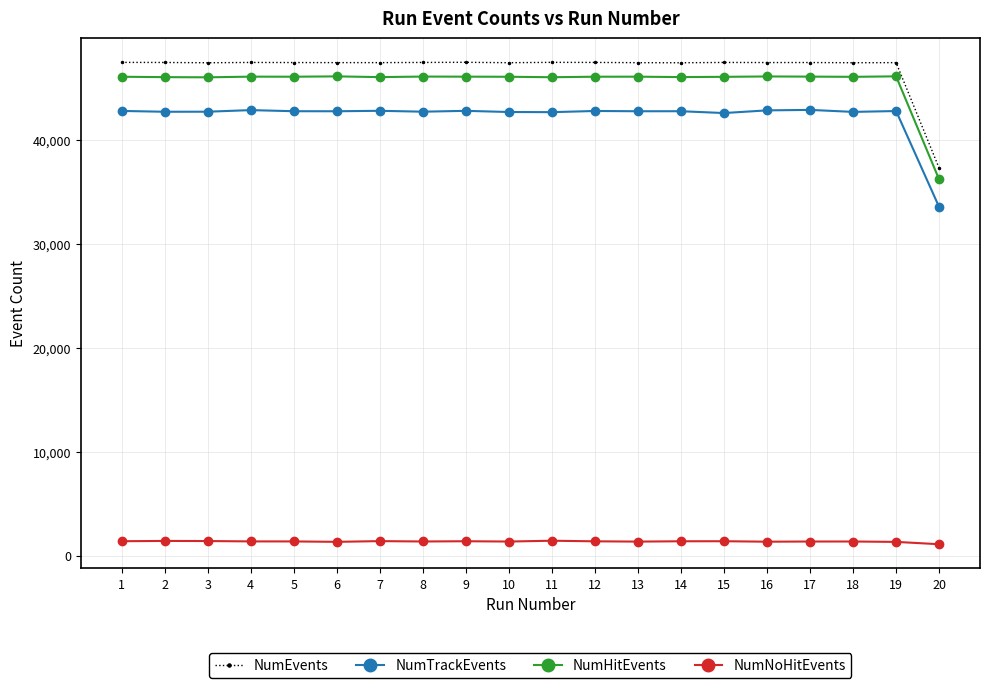

True or false: NumEvents has more than 0 interior local peaks.

True